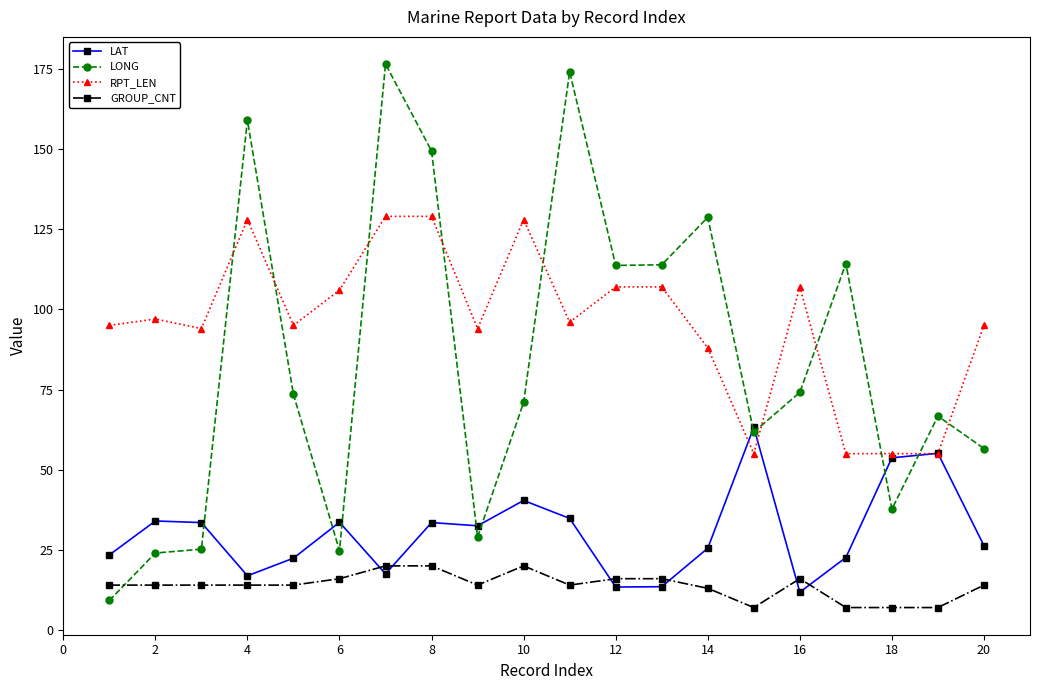

Does the chart display data point markers on the line(s)?

Yes